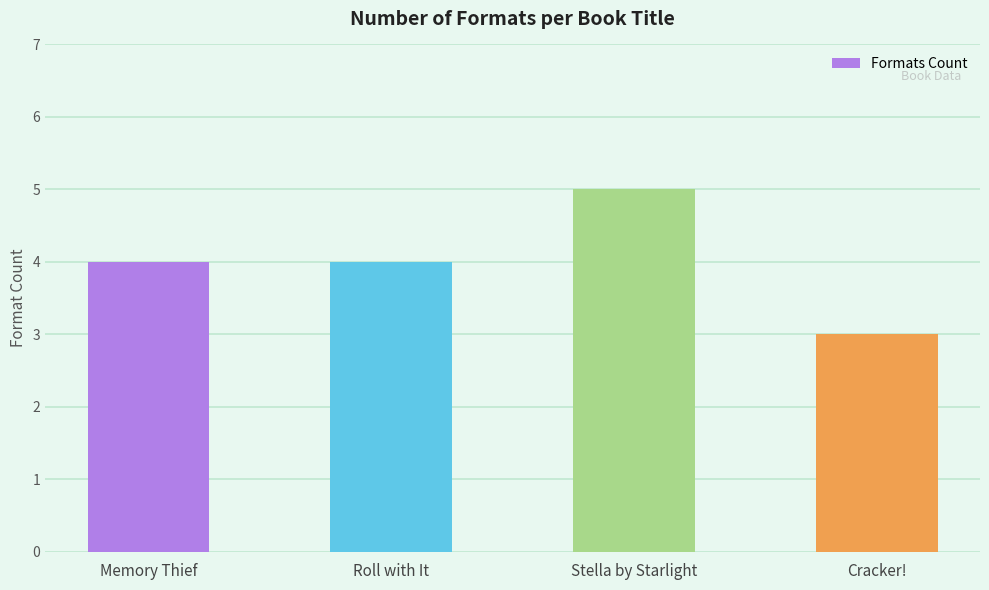

What is the difference between the maximum and minimum values?

2